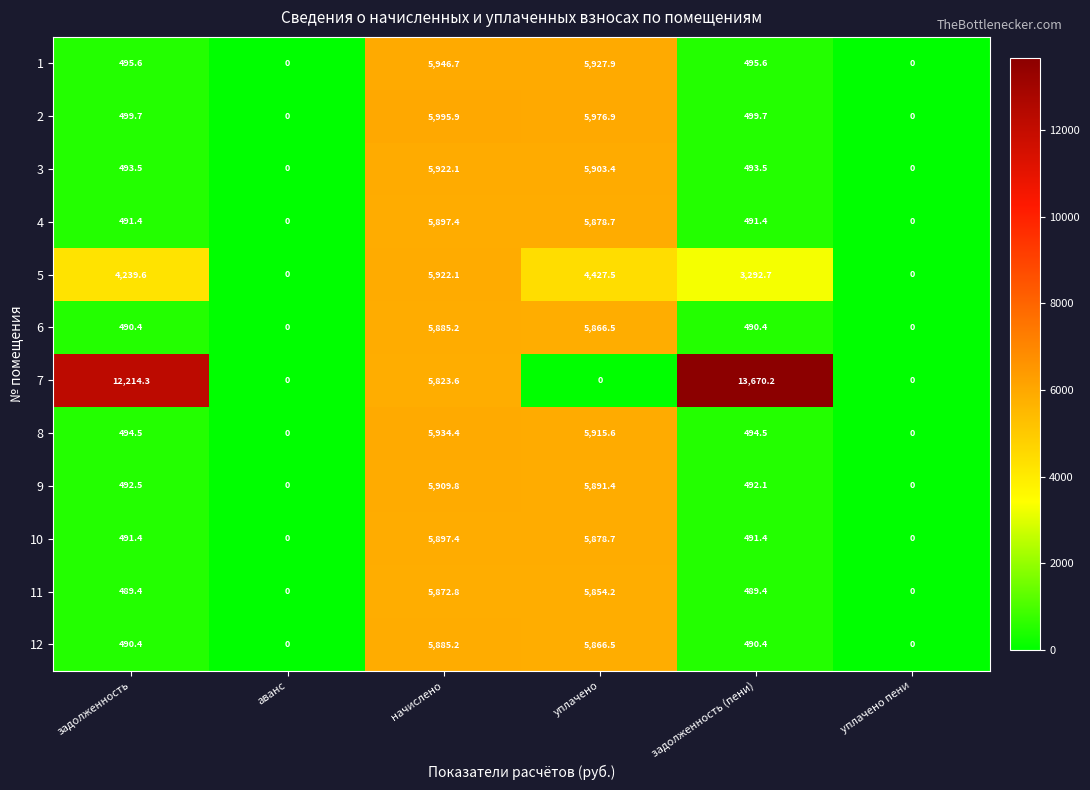

What is the greatest value displayed?

13670.2